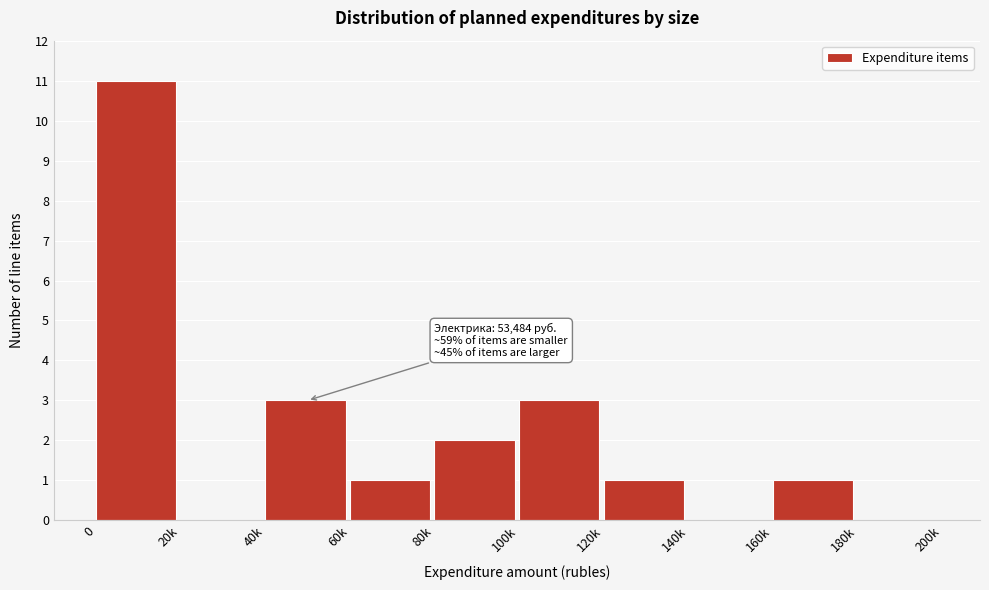

Reading left to right, list all the values displayed in this chart.

0=11	20k=0	40k=3	60k=1	80k=2	100k=3	120k=1	140k=0	160k=1	180k=0